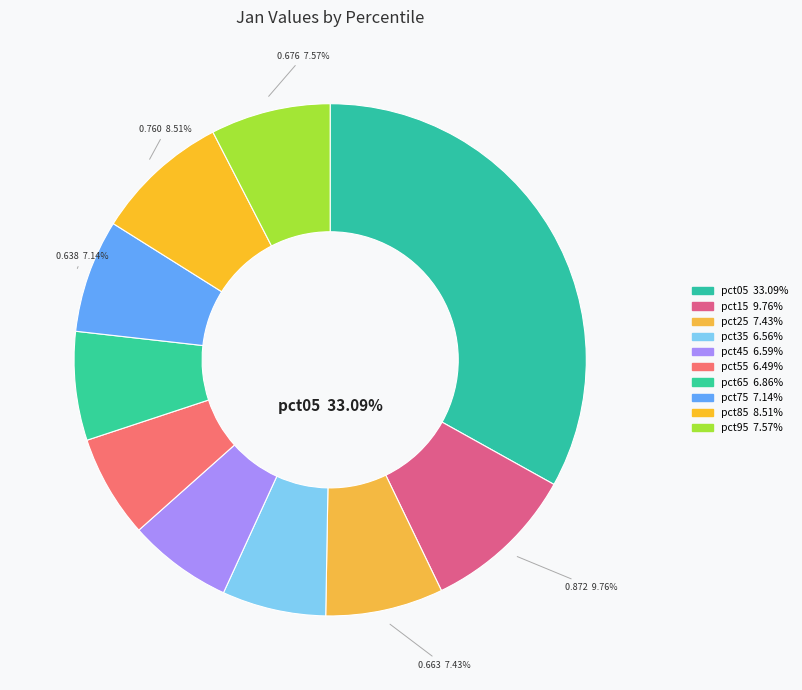

The pct45 slice represents 7% of the pie. True or false?

True